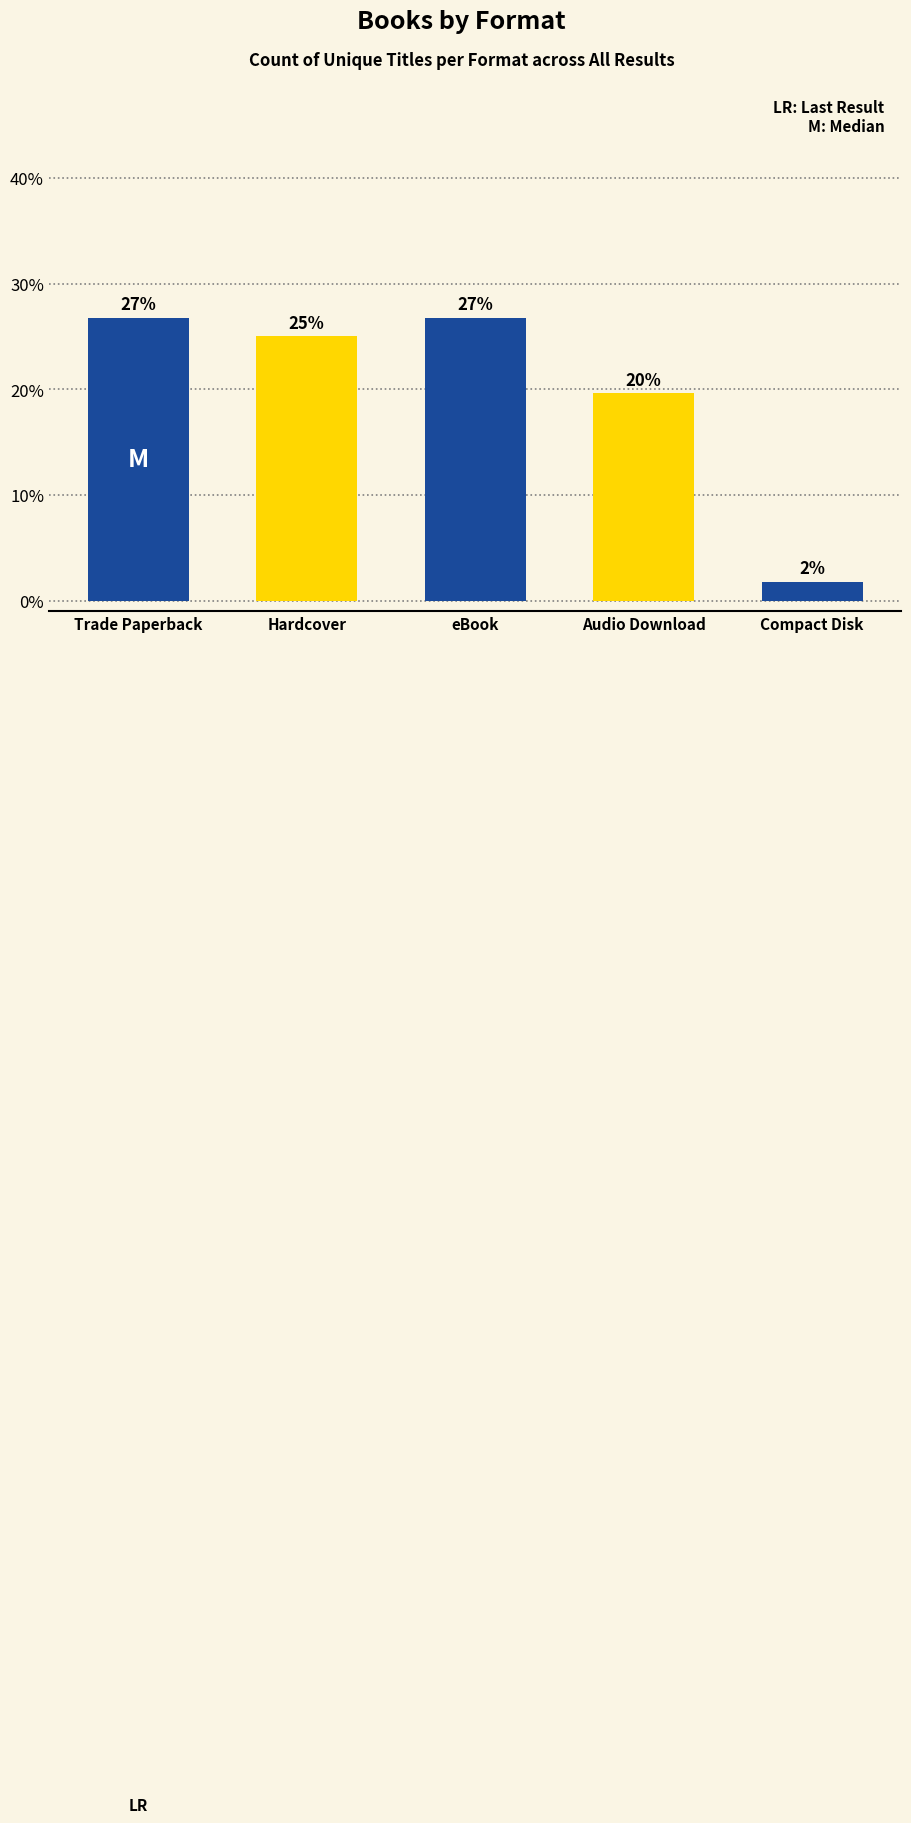

Rank the categories by value from highest to lowest.

Trade Paperback, eBook, Hardcover, Audio Download, Compact Disk